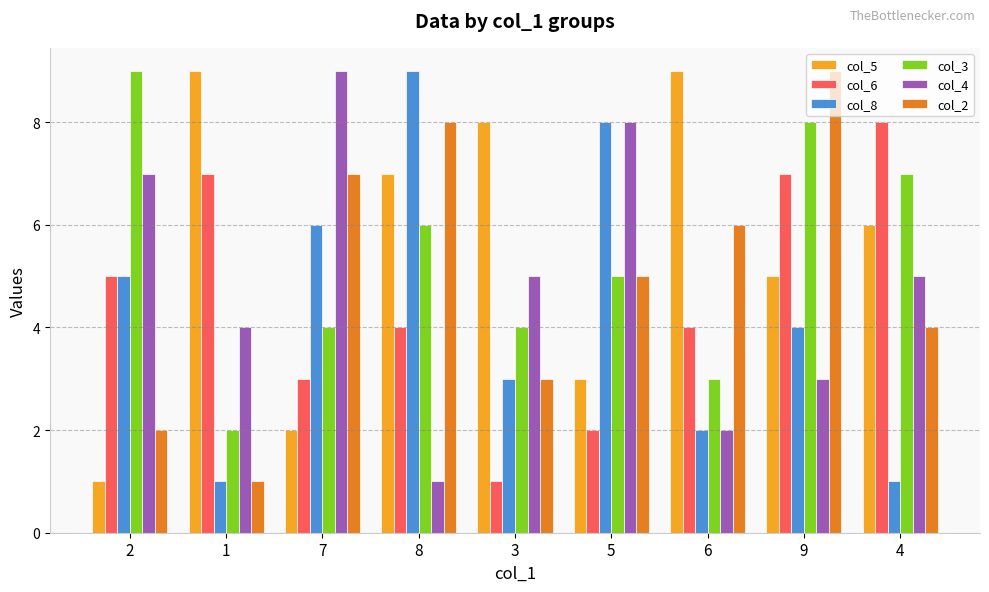

Reading right to left, transcribe all the data shown in this chart.

col_5: 4=6	9=5	6=9	5=3	3=8	8=7	7=2	1=9	2=1
col_6: 4=8	9=7	6=4	5=2	3=1	8=4	7=3	1=7	2=5
col_8: 4=1	9=4	6=2	5=8	3=3	8=9	7=6	1=1	2=5
col_3: 4=7	9=8	6=3	5=5	3=4	8=6	7=4	1=2	2=9
col_4: 4=5	9=3	6=2	5=8	3=5	8=1	7=9	1=4	2=7
col_2: 4=4	9=9	6=6	5=5	3=3	8=8	7=7	1=1	2=2